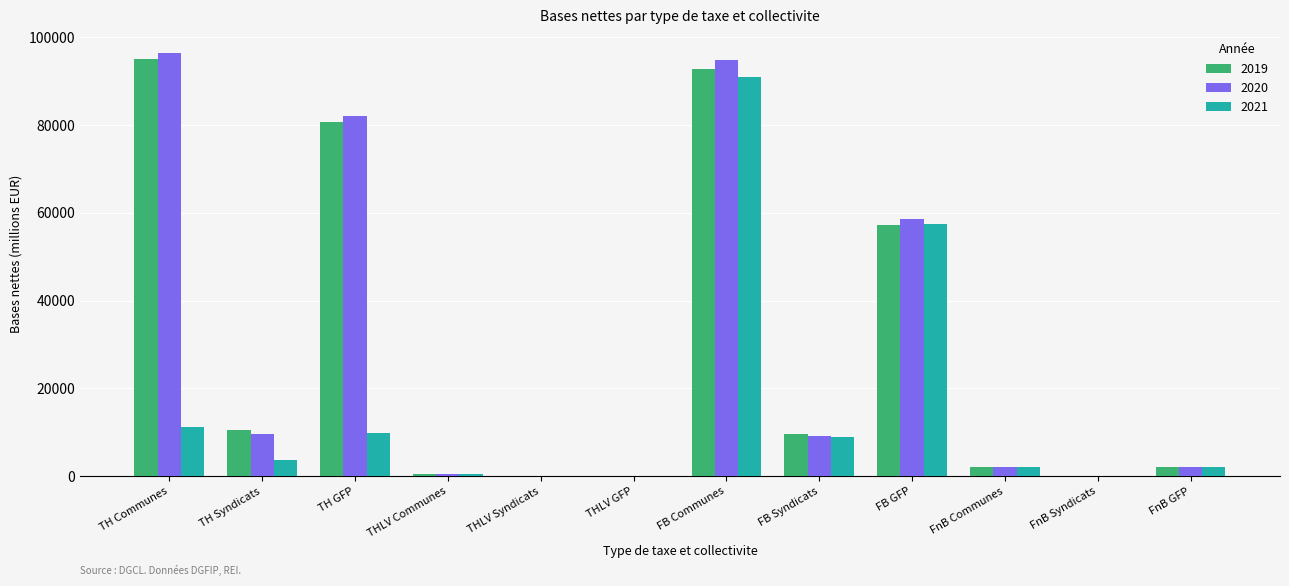

What are all the series names shown in the legend?

2019, 2020, 2021